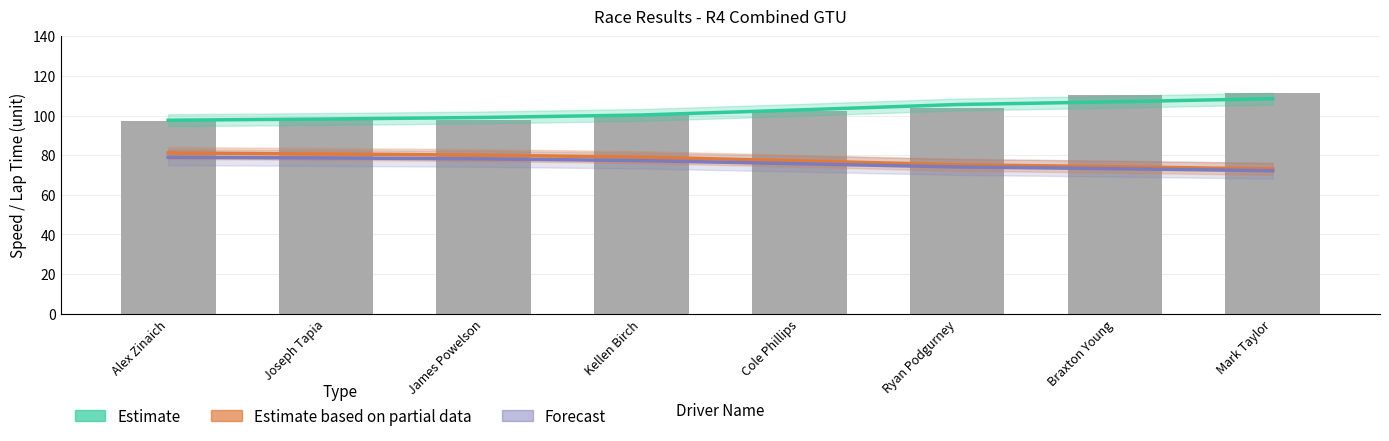

What is the greatest value displayed?

111.3